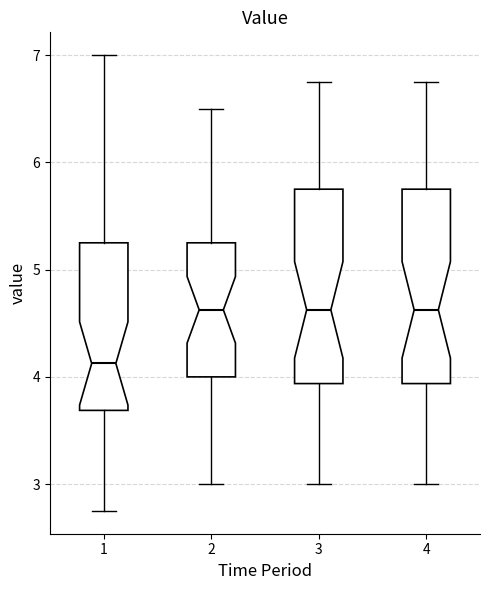

Where is the lower edge of the box at x = 3 on the y-axis? The values are not printed on the chart, so give them approximately, as read against the axis.

3.9